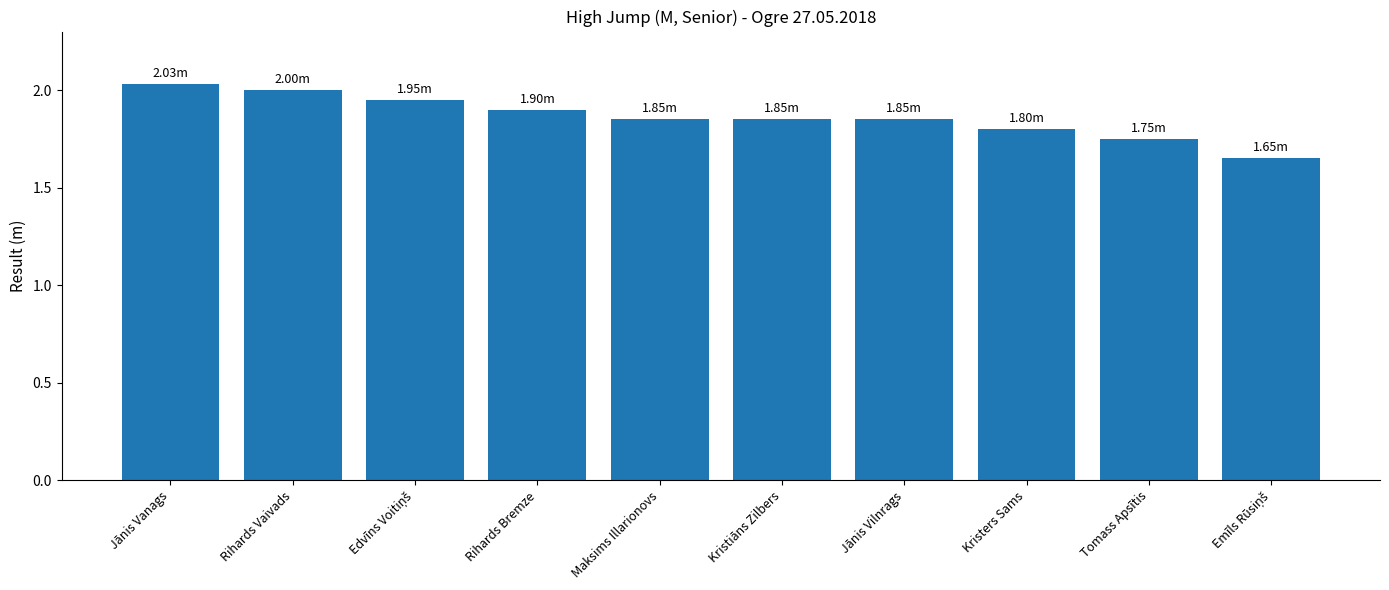

Which has a higher value, Rihards Bremze or Tomass Apsītis?

Rihards Bremze